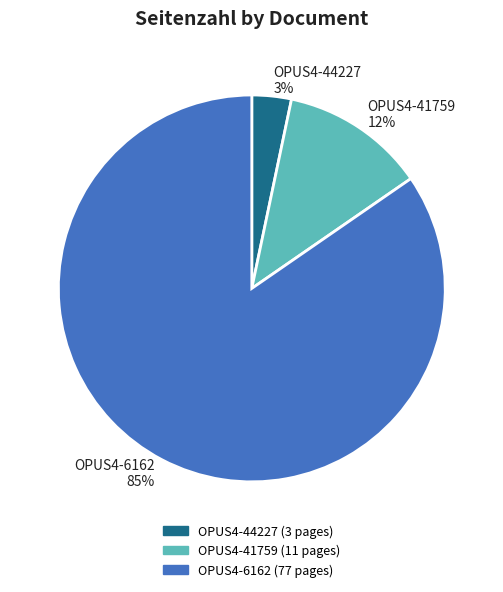

Is there a majority slice in this chart?

Yes